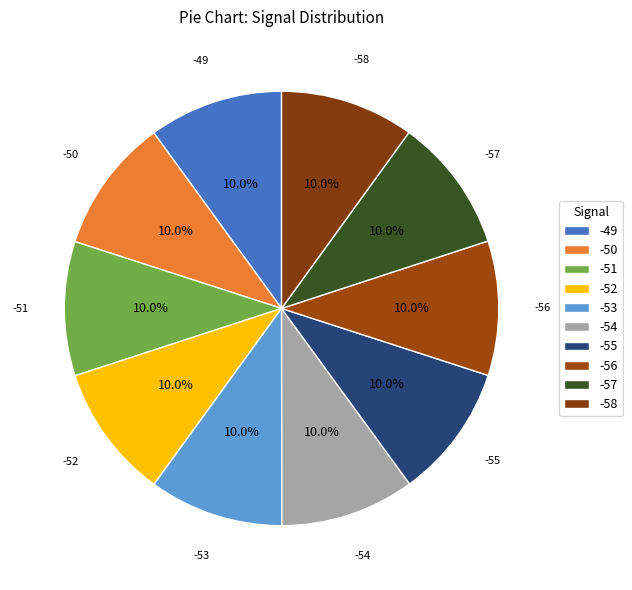

Is the sum of -58 and -53 greater than half?

No